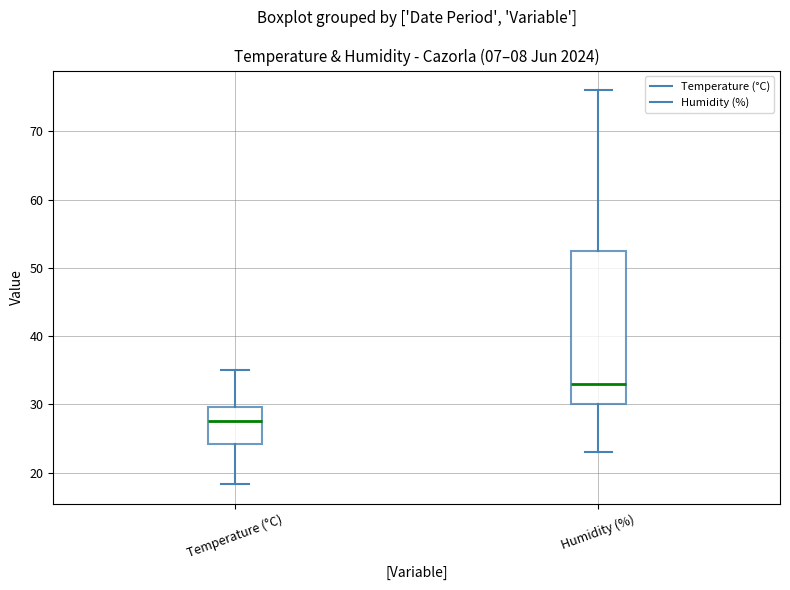

Reading left to right, read every box against the y-axis: the position of its median line, the range the box covers, and the ends of its whiskers. The values are not printed on the chart, so give them approximately, as read against the axis.

Temperature (°C): median 28, box 24 to 30, whiskers 18 to 35
Humidity (%): median 33, box 30 to 53, whiskers 23 to 76